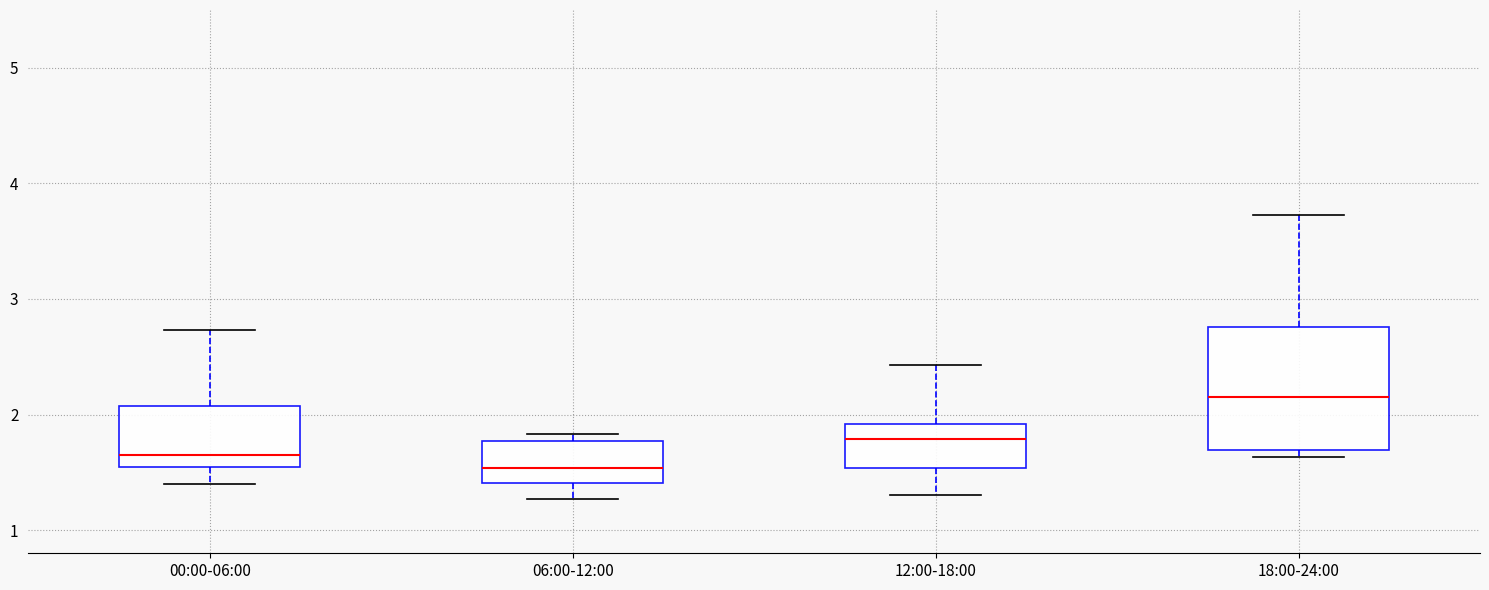

Reading left to right, read every box against the y-axis: the position of its median line, the range the box covers, and the ends of its whiskers. The values are not printed on the chart, so give them approximately, as read against the axis.

00:00-06:00: median 1.7, box 1.5 to 2.1, whiskers 1.4 to 2.7
06:00-12:00: median 1.5, box 1.4 to 1.8, whiskers 1.3 to 1.8 (just above the box's upper edge)
12:00-18:00: median 1.8, box 1.5 to 1.9, whiskers 1.3 to 2.4
18:00-24:00: median 2.2, box 1.7 to 2.8, whiskers 1.6 to 3.7